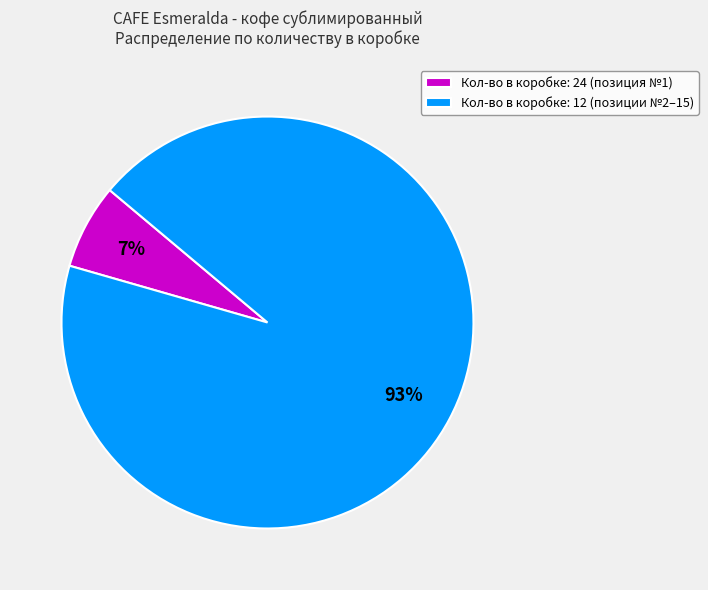

What percentage is the Кол-во в коробке: 24 (позиция №1) slice, to the nearest percent?

7%